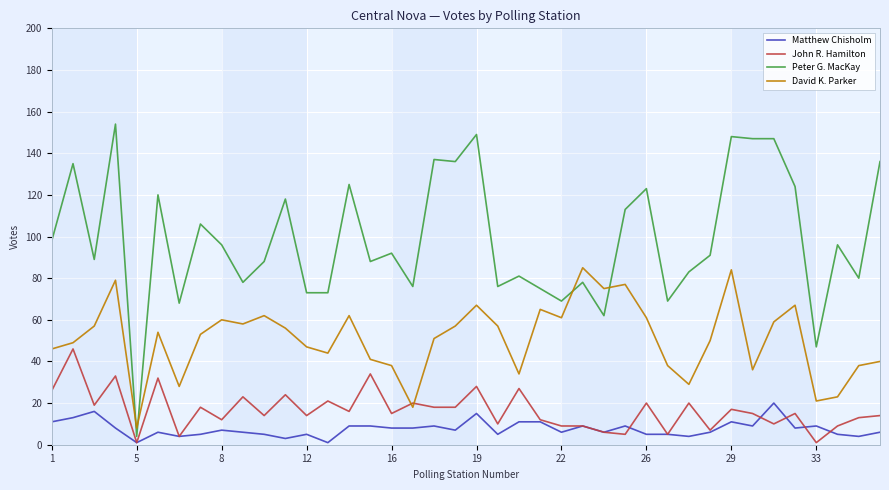

List the series in order of their peak value, lowest first.

Matthew Chisholm, John R. Hamilton, David K. Parker, Peter G. MacKay